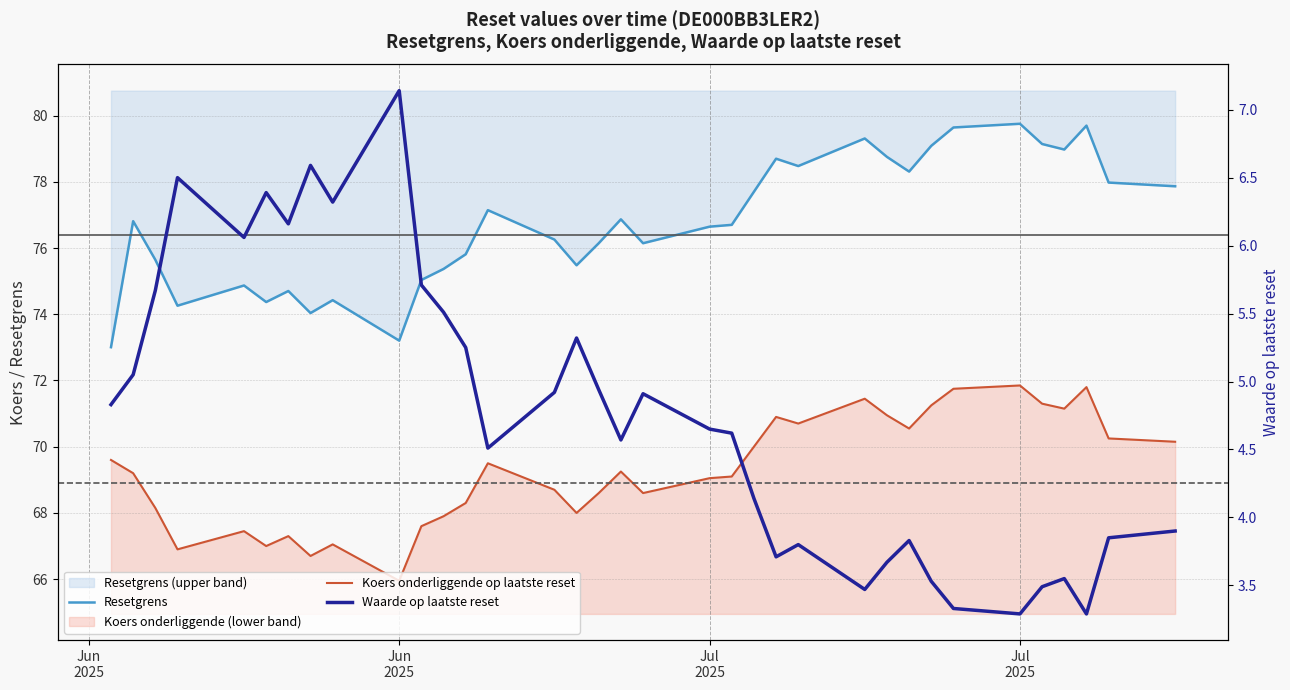

Which series has the widest spread of values?

Resetgrens